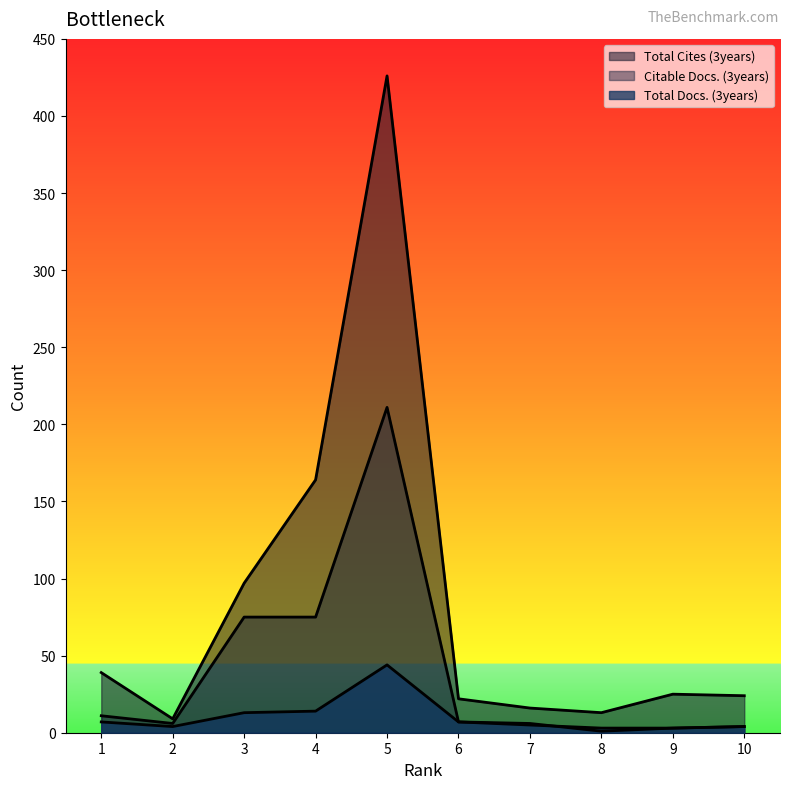

At which category does the chart reach its minimum across all series?

8